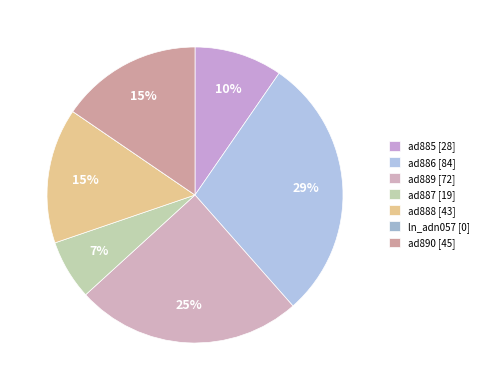

Is there any slice that represents more than half of the pie?

No